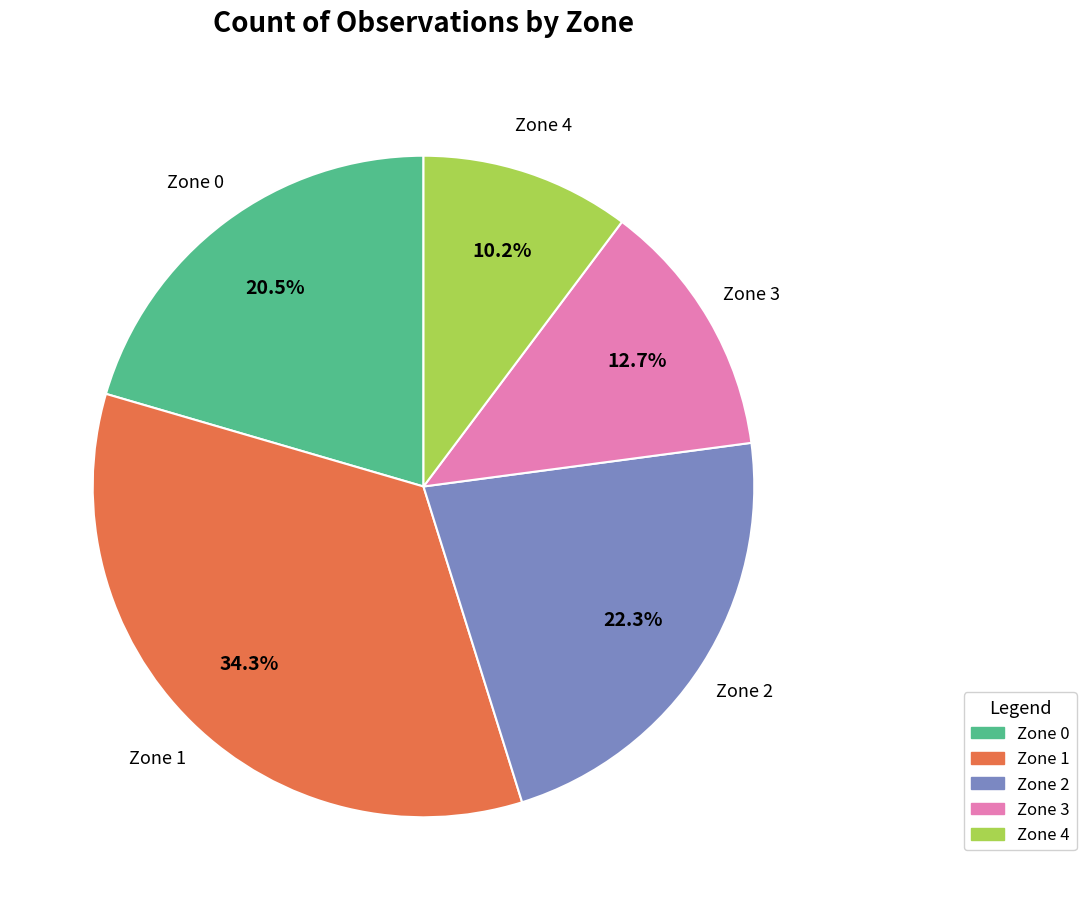

To the nearest percent, what is the difference between the Zone 3 and Zone 4 slice percentages?

2%